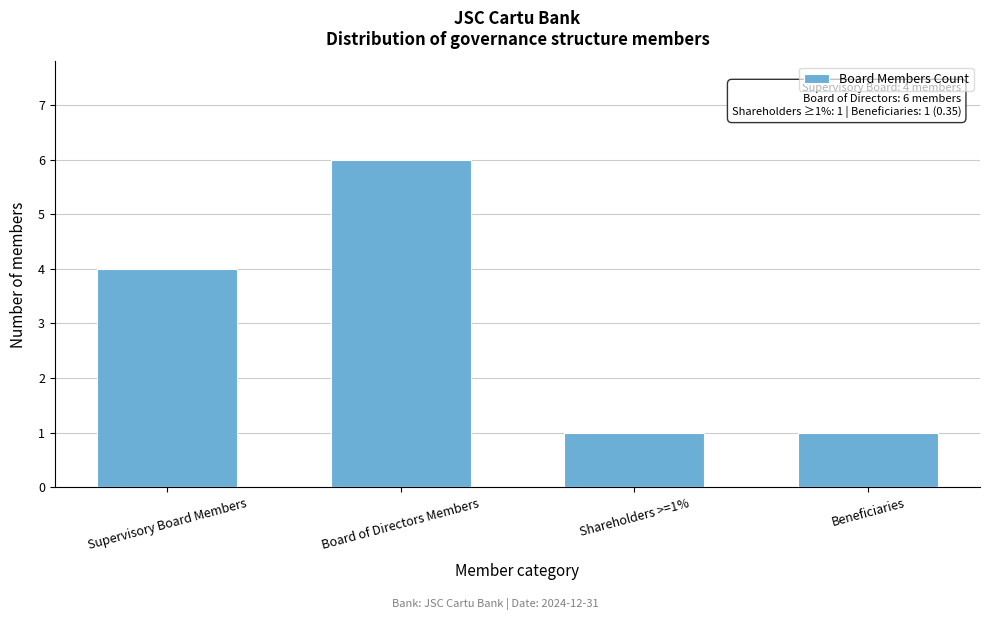

Reading right to left, what are all the values shown in this chart?

1	1	6	4